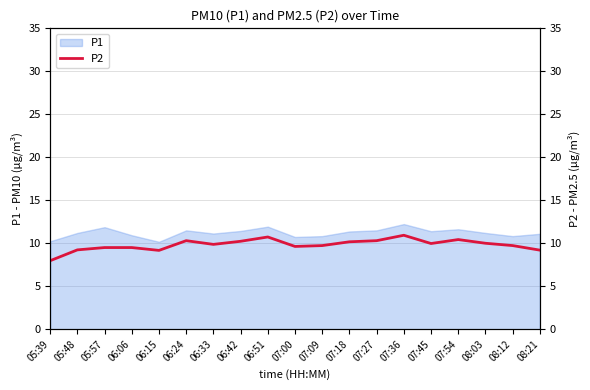

What position from the right is 07:36?

6